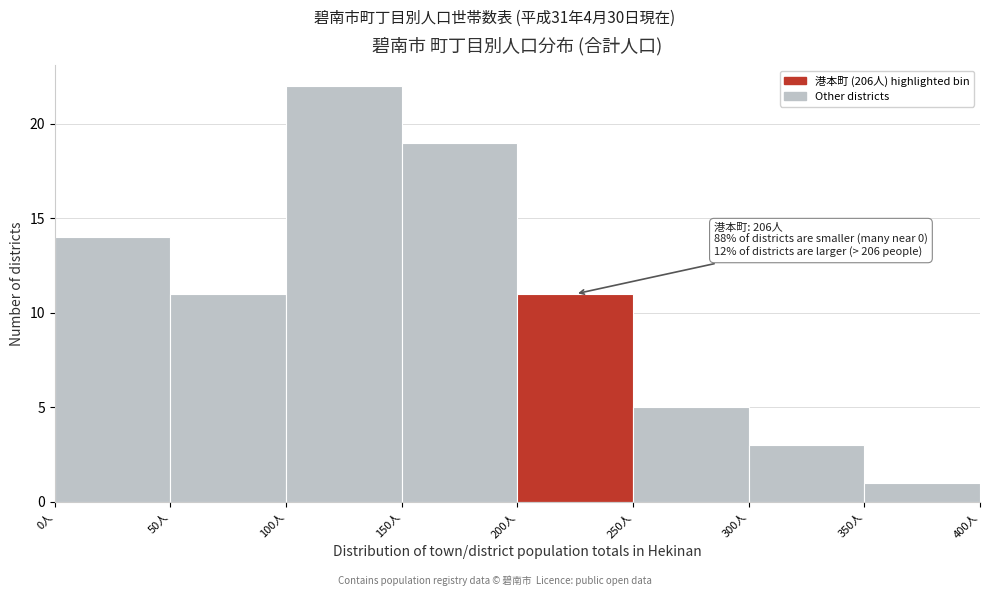

Which range on the x-axis has the tallest bar?

100 to 150